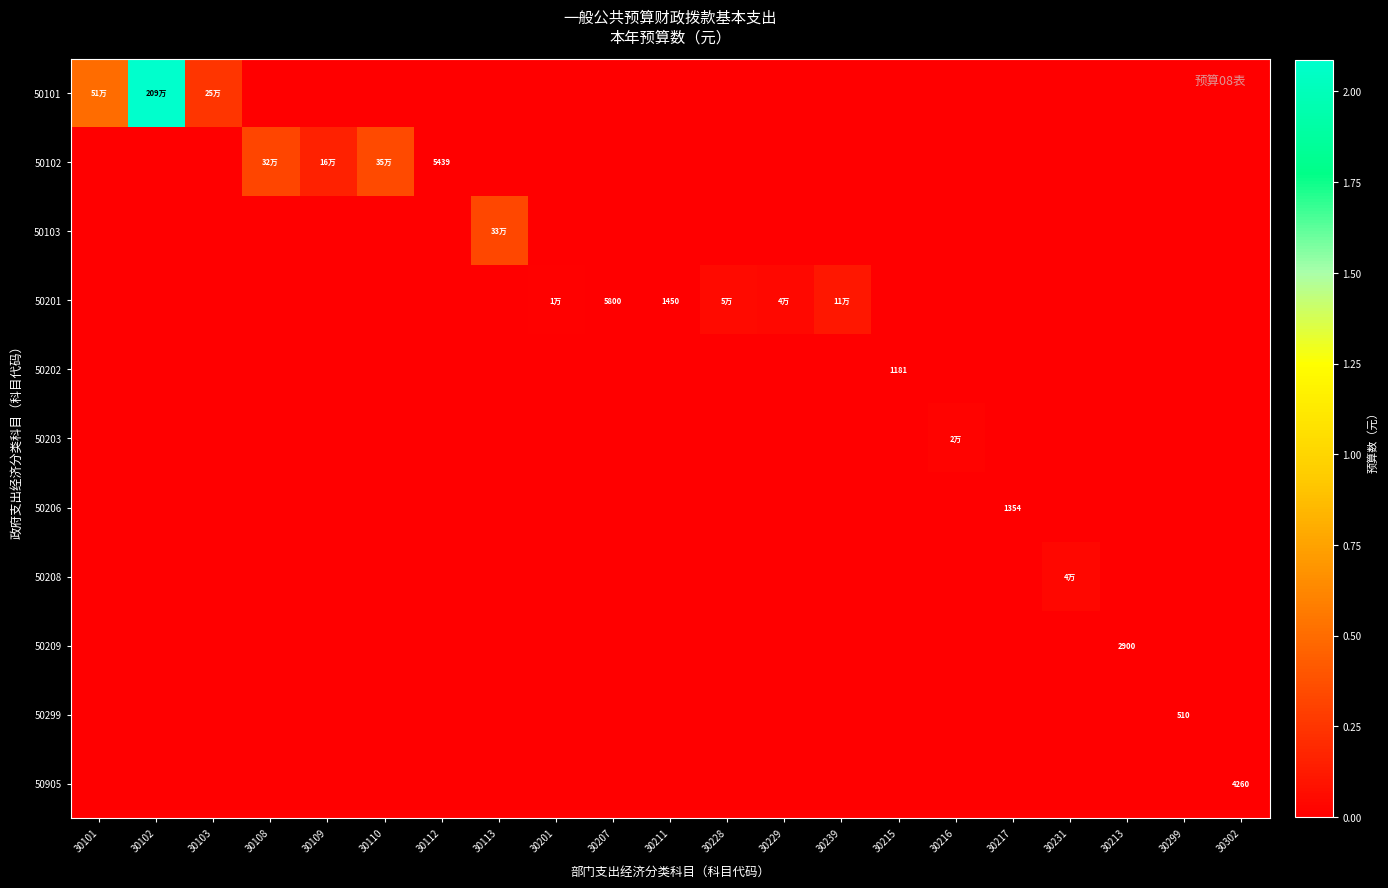

Which series has the largest range (max minus min)?

50101